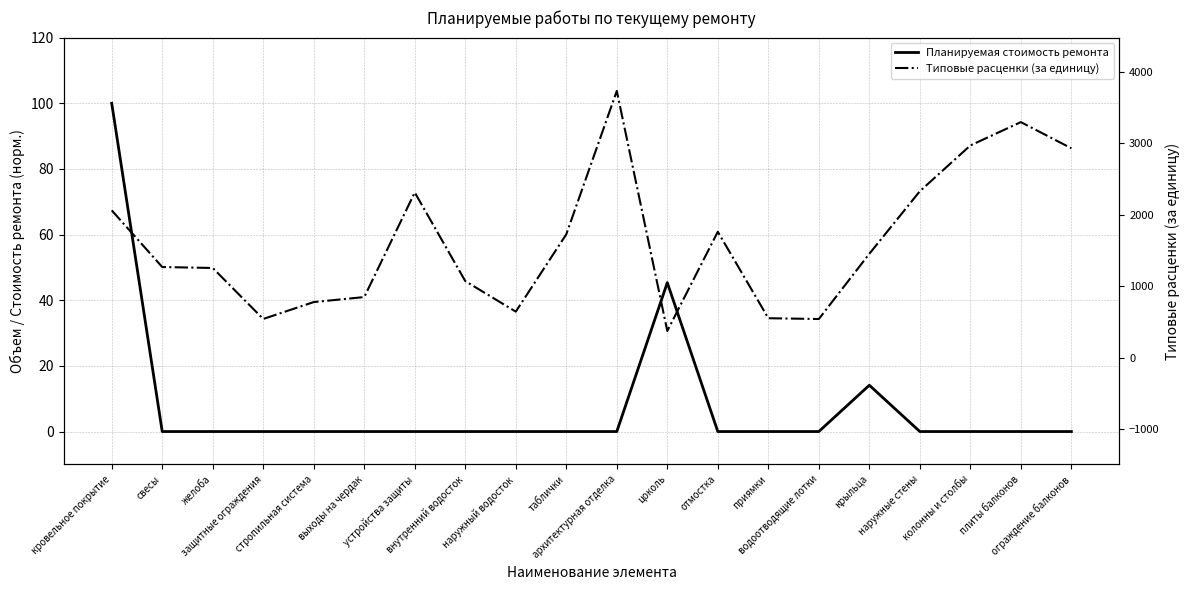

Which has a higher value, свесы or защитные ограждения?

свесы